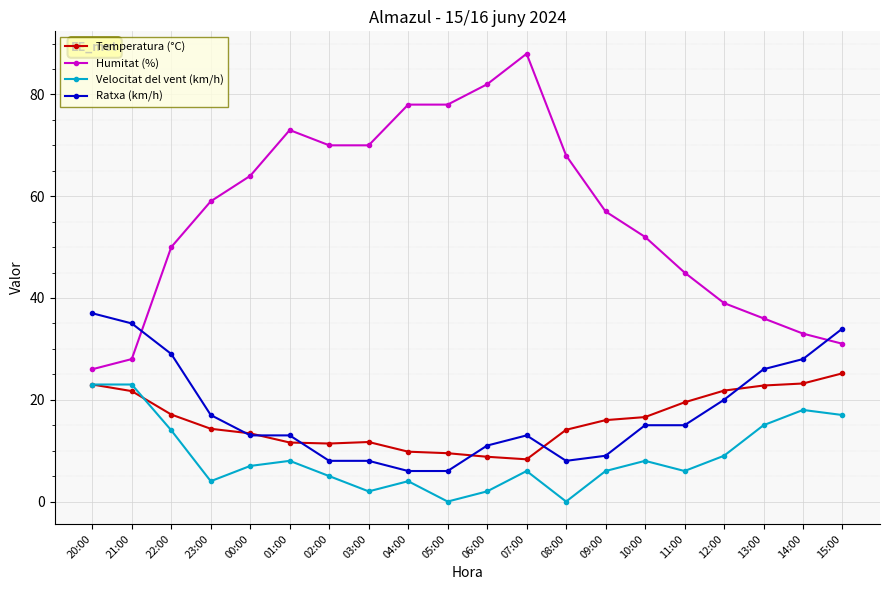

Is the value of Velocitat del vent (km/h) at 04:00 greater than the value of Humitat (%) at 02:00?

No